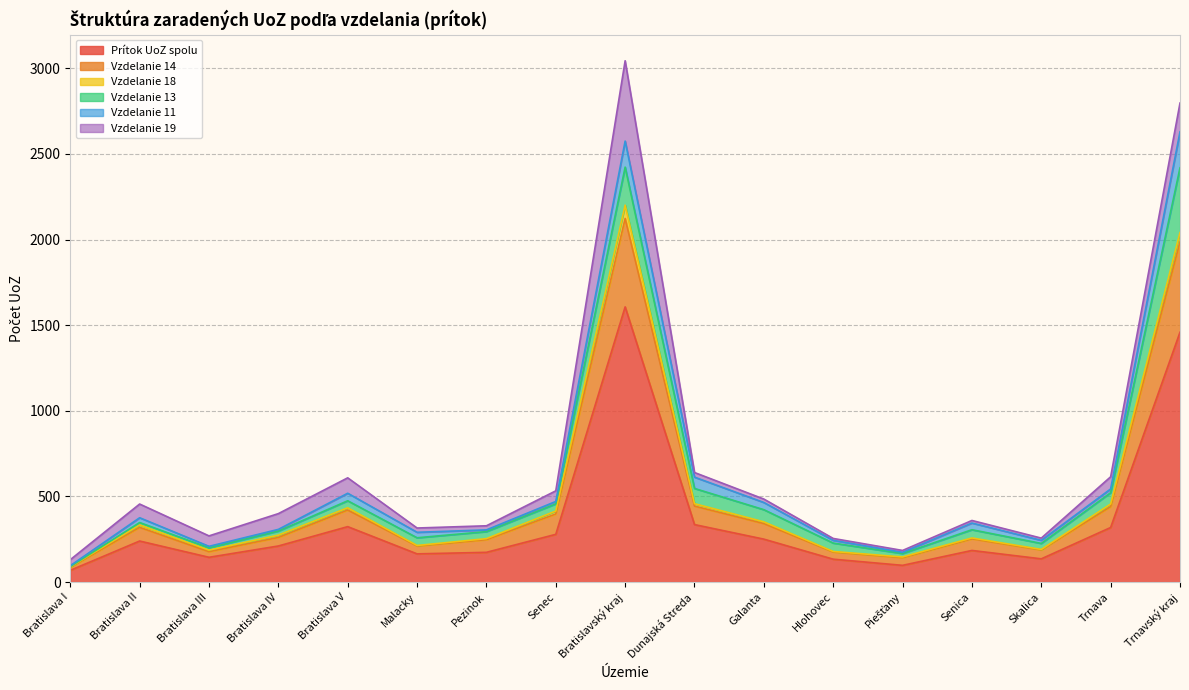

What is the sum of all Vzdelanie 18 values?

264